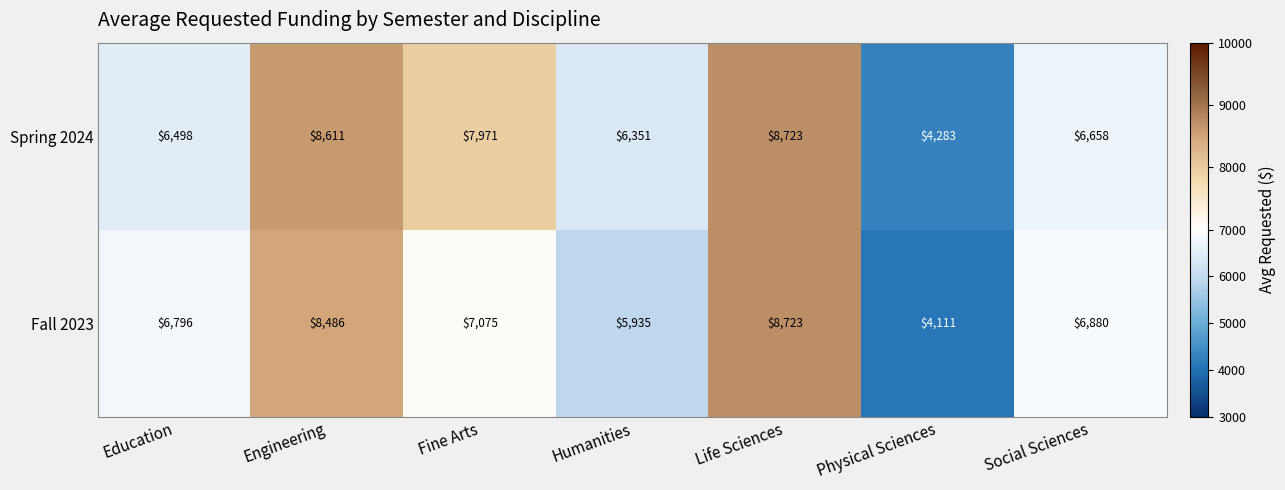

What is the difference between the second highest and second lowest values in the Fall 2023 series?

2551